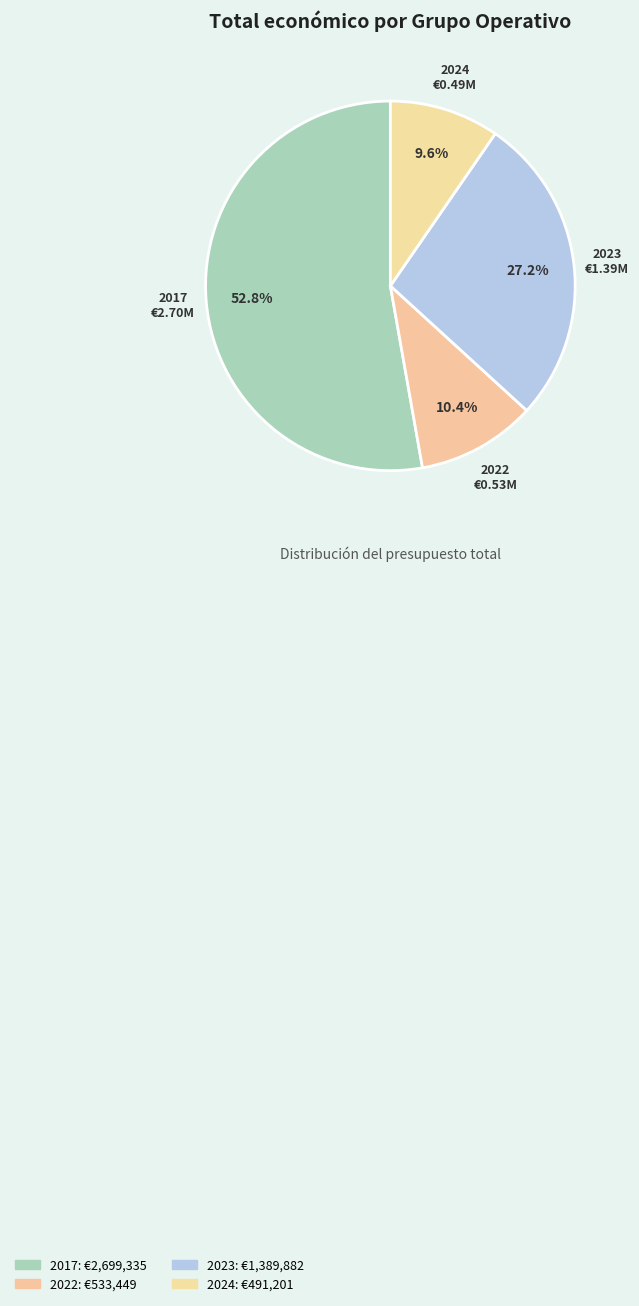

Which category accounts for the majority?

HORTGANIC (2017)